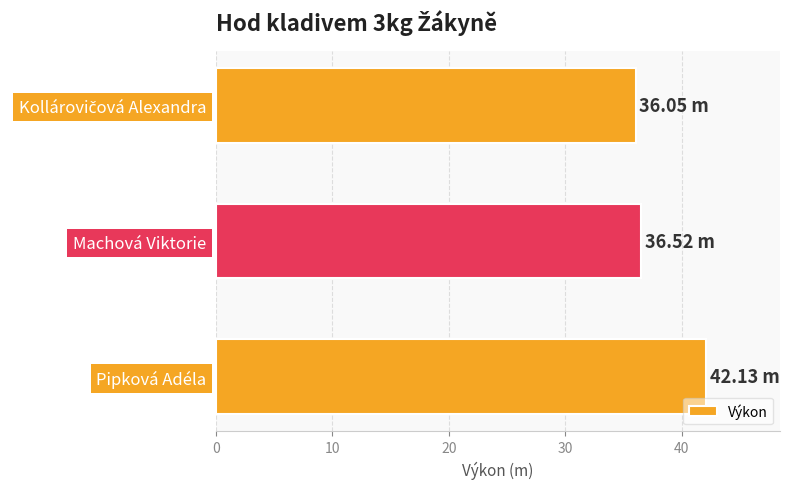

What is the sum of the values at Pipková Adéla and Machová Viktorie?

78.7